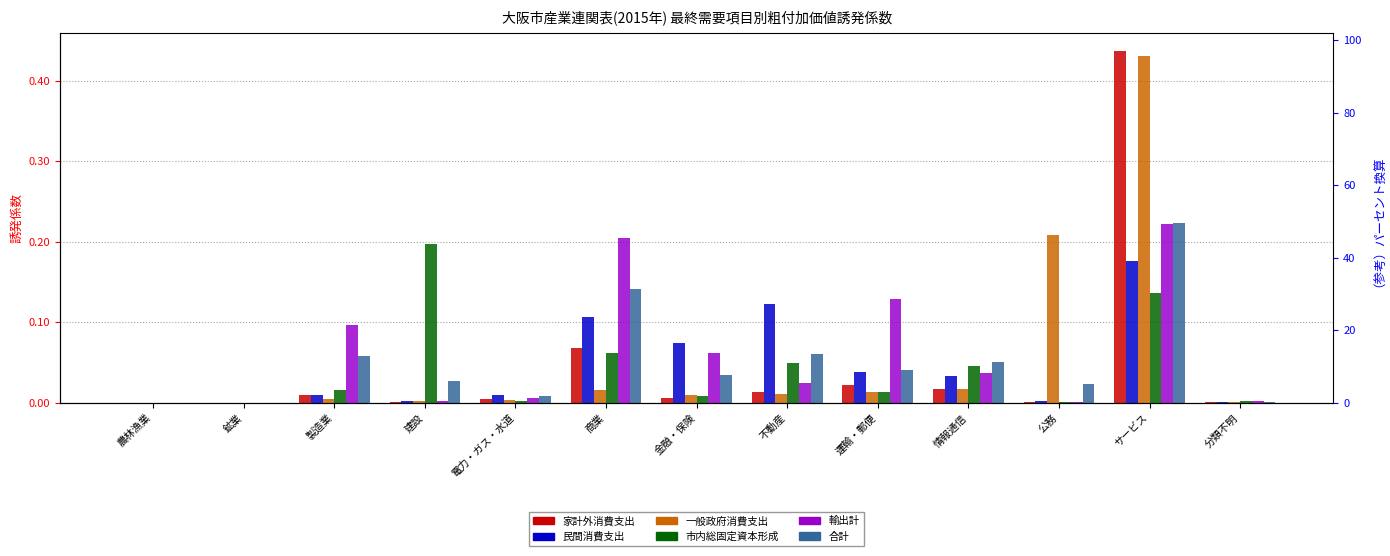

What is the label of the 5th bar from the left?

電力・ガス・水道